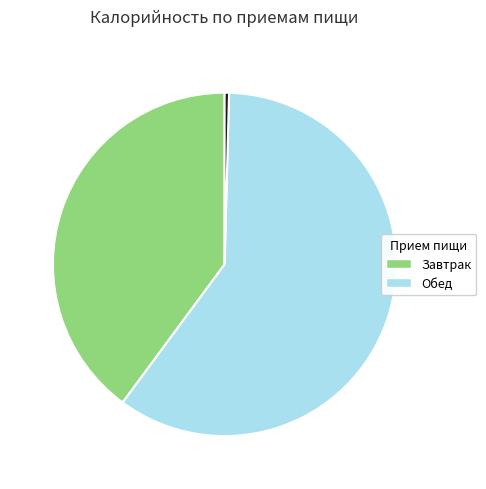

Does any single category account for the majority?

Yes